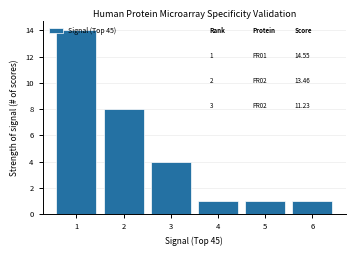

Which range on the x-axis has the tallest bar?

0.5 to 1.5